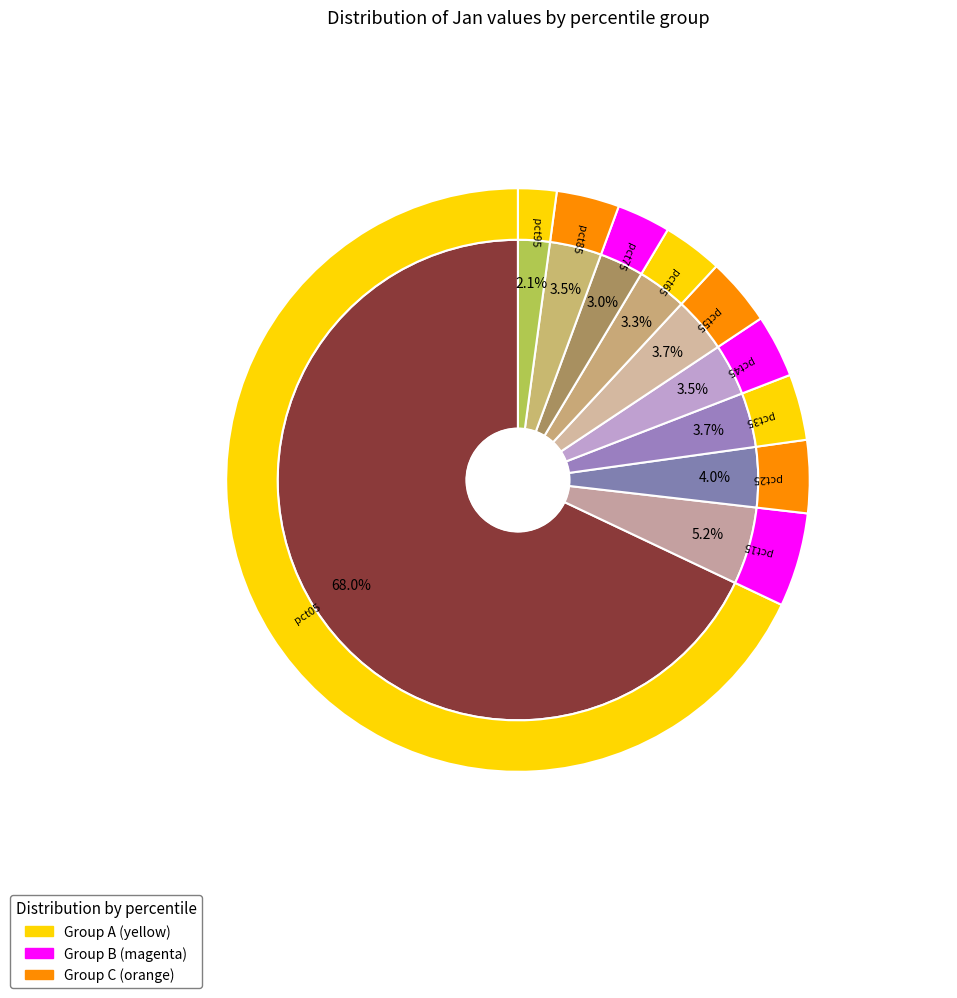

Is the sum of pct15 and pct95 greater than half?

No